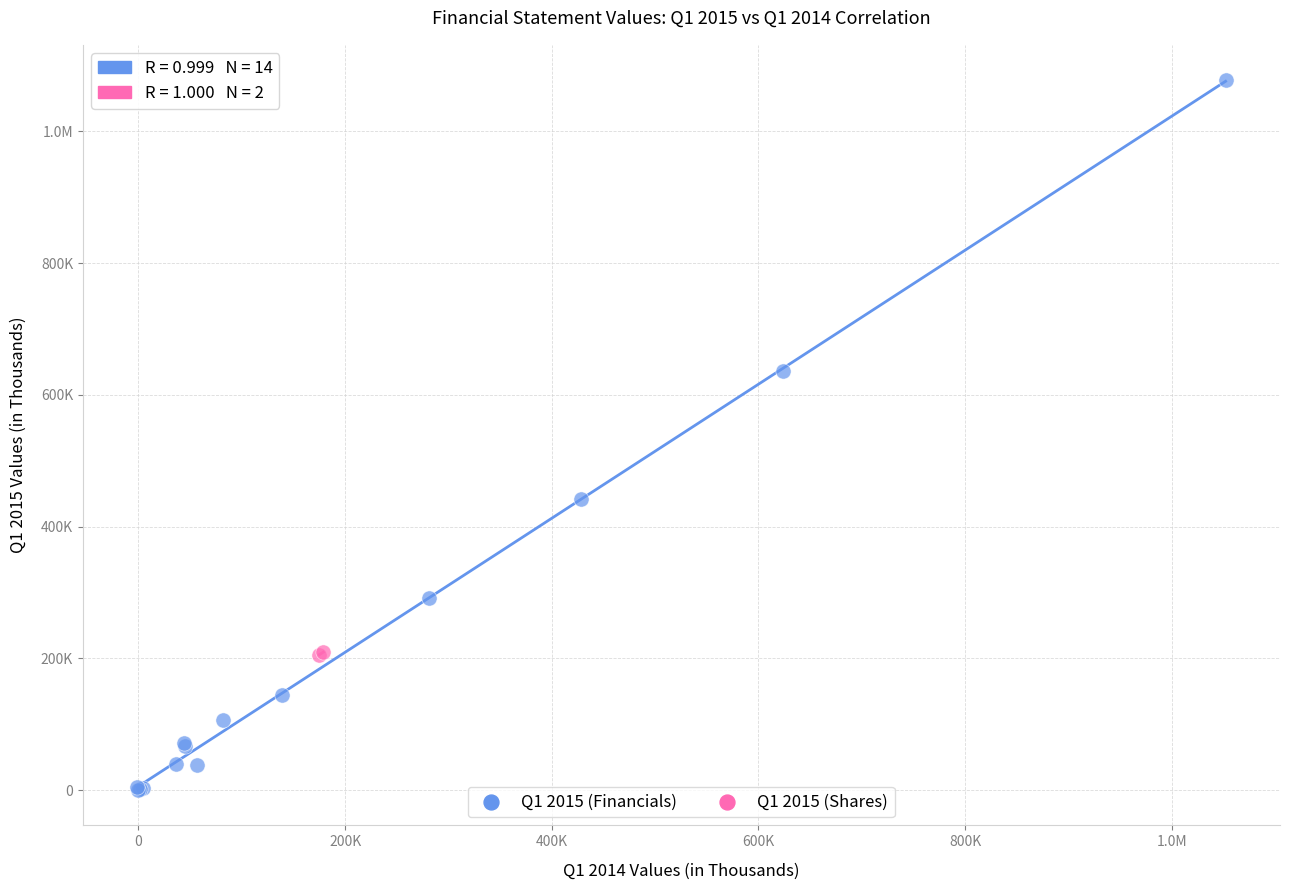

What are all the series names shown in the legend?

Q1 2015 (Financials), Q1 2015 (Shares)